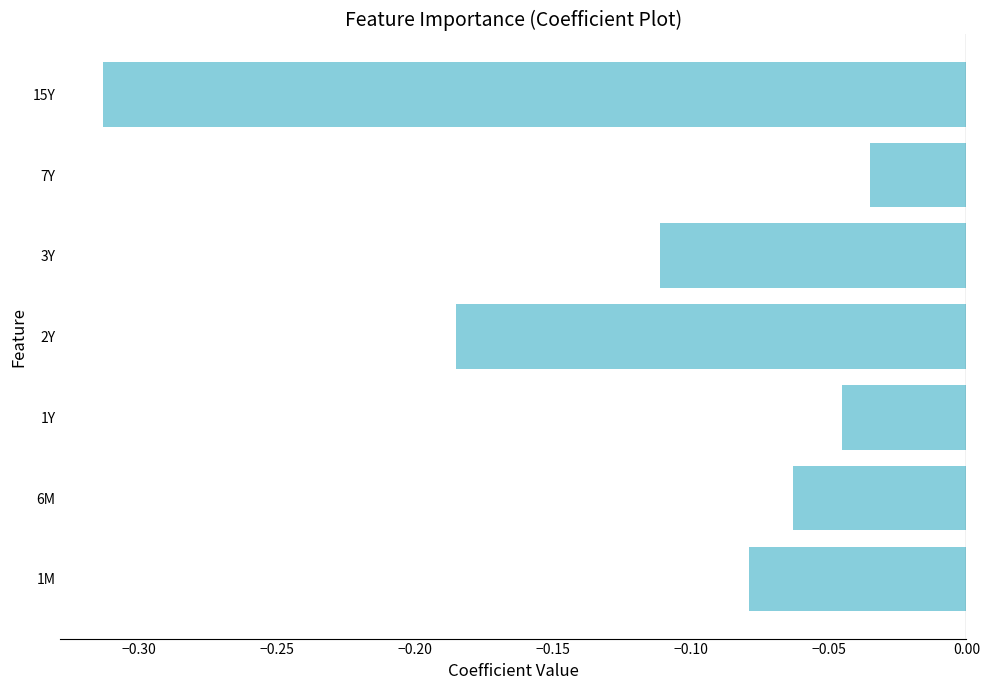

Which category has the lowest value across all series?

15Y